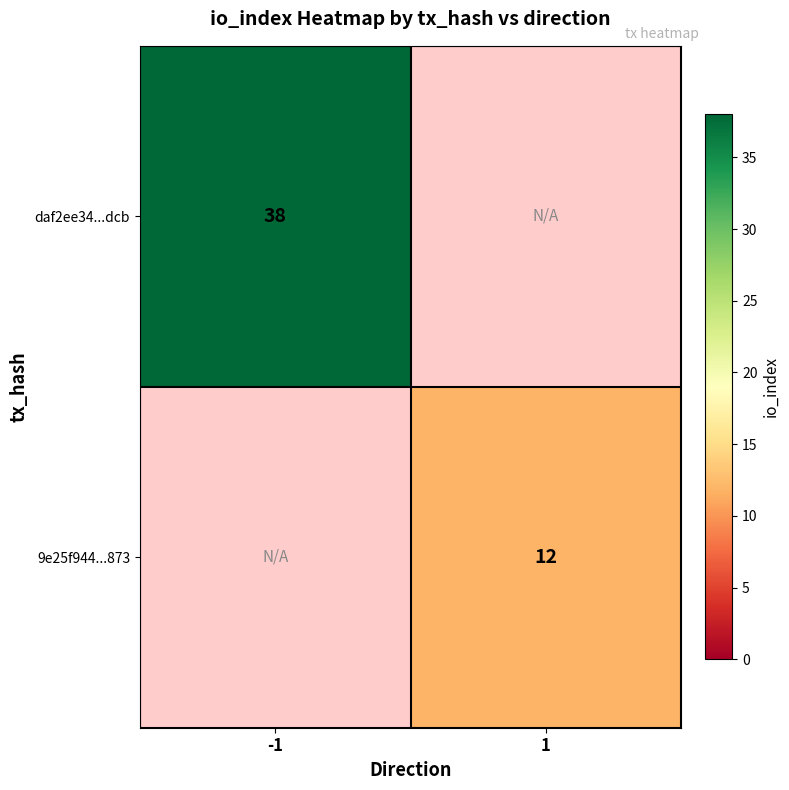

The 9e25f944...873 series shows 12 at 1. True or false?

True